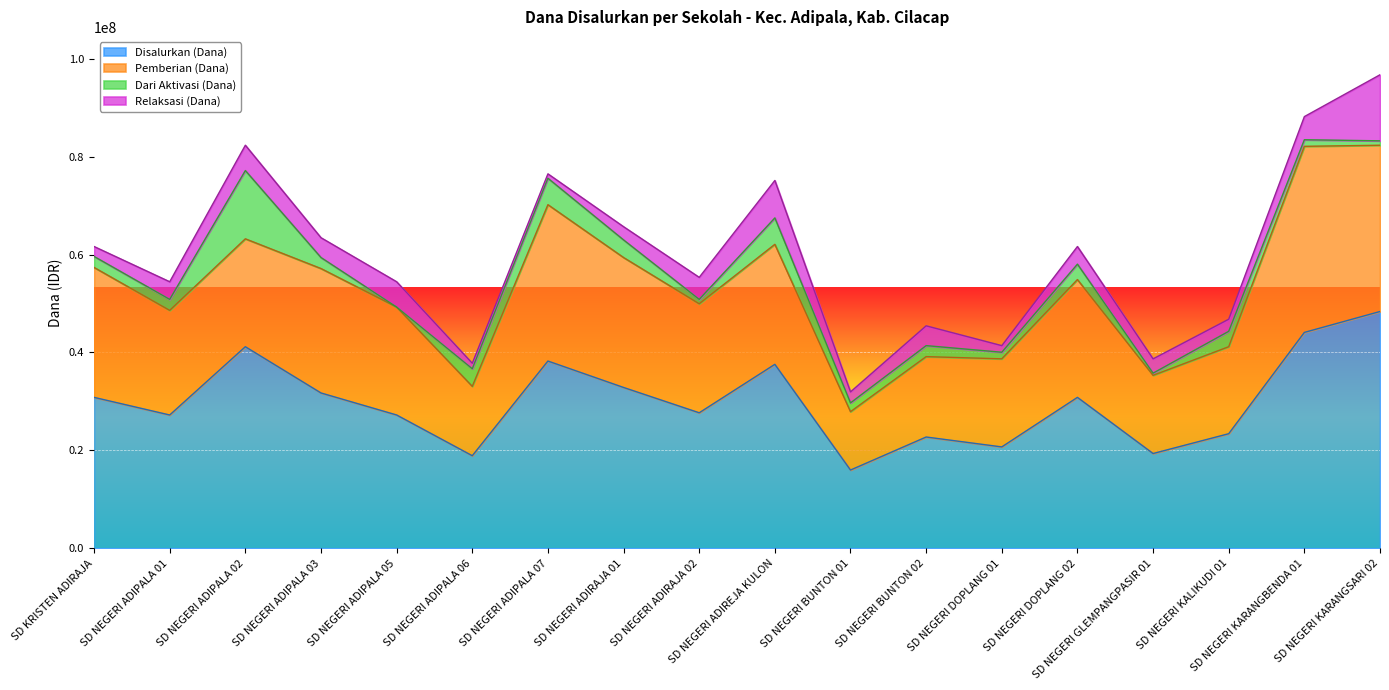

What is the total value across all series at SD NEGERI ADIPALA 07?

76500000